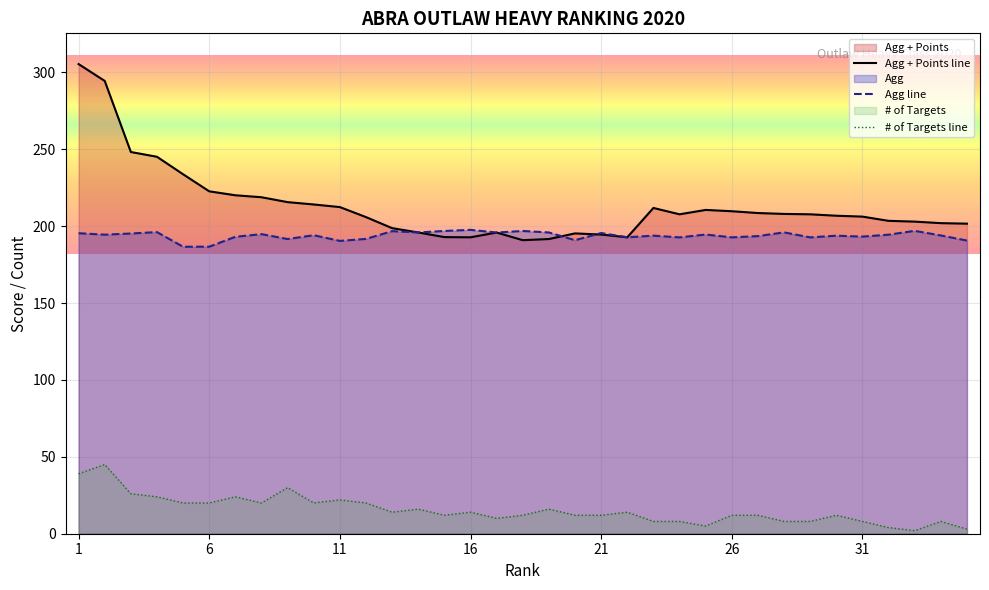

The # of Targets line series shows 22.0 at 11. True or false?

True